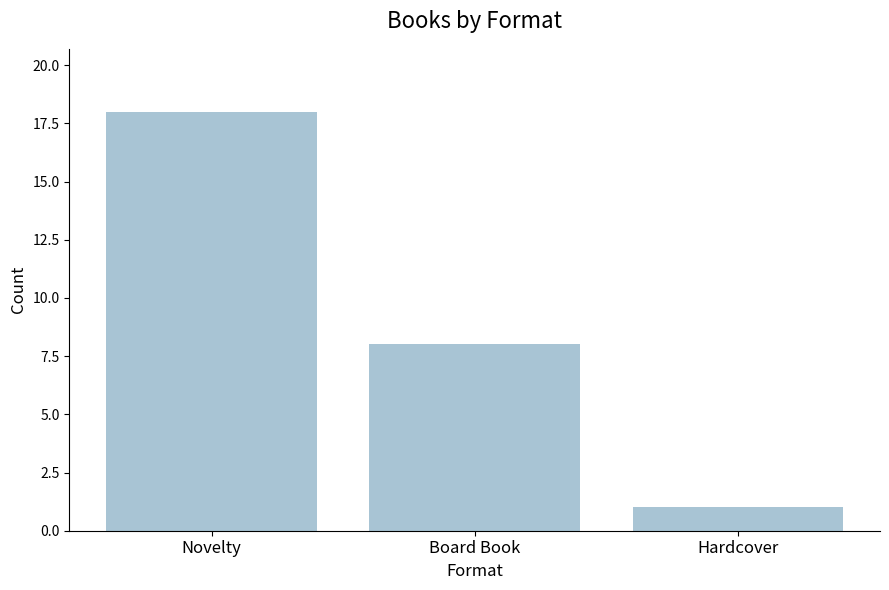

What is the difference between the values at Board Book and Hardcover?

7